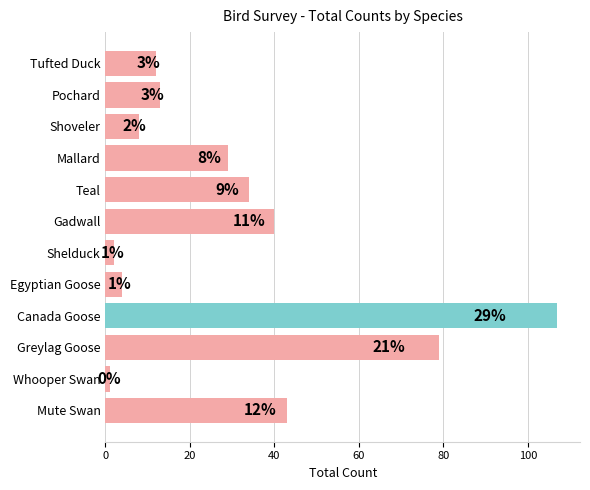

Approximately how many times larger is the value at Mallard compared to Shoveler?

3.6